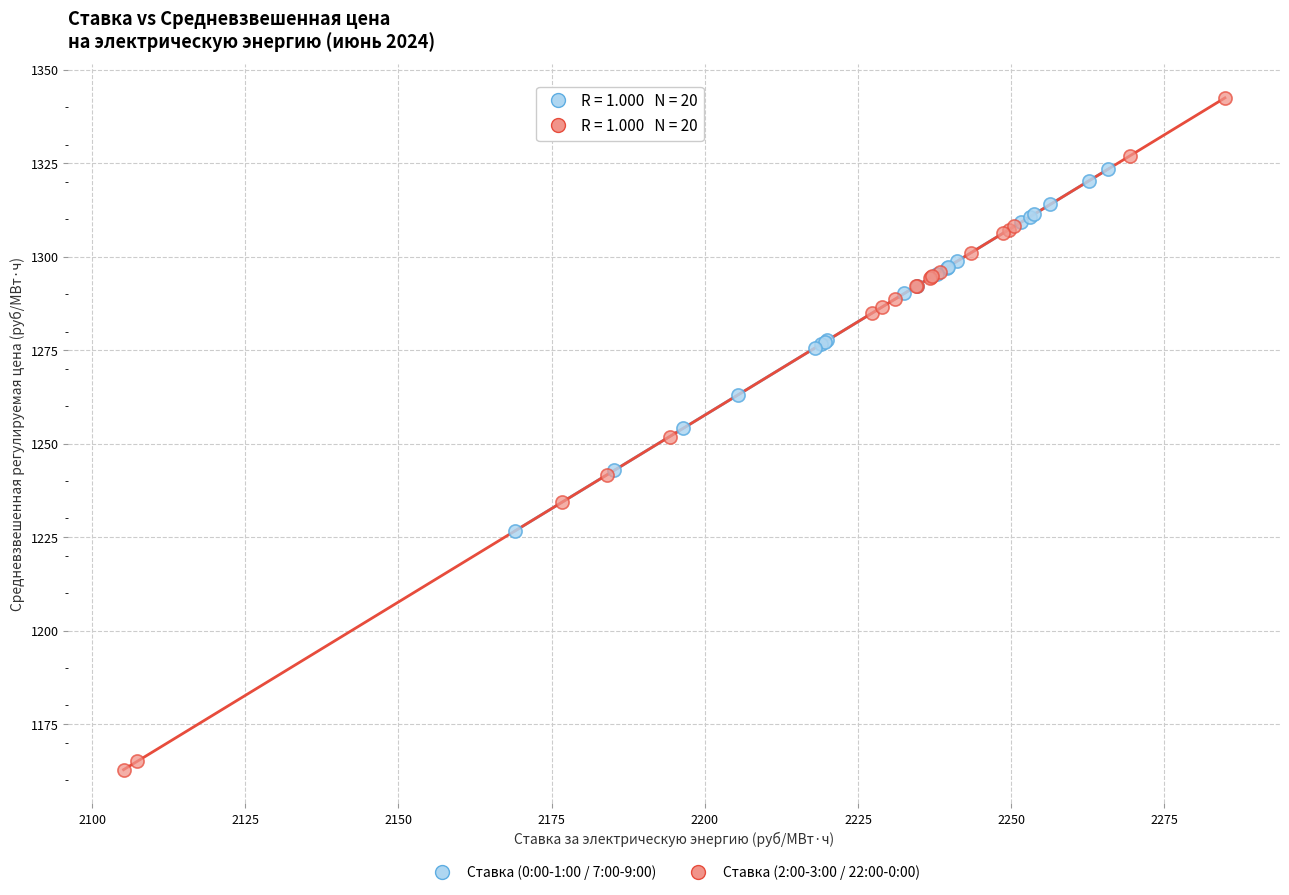

Which series reaches the maximum Y coordinate?

Ставка (2:00-3:00 / 22:00-0:00)